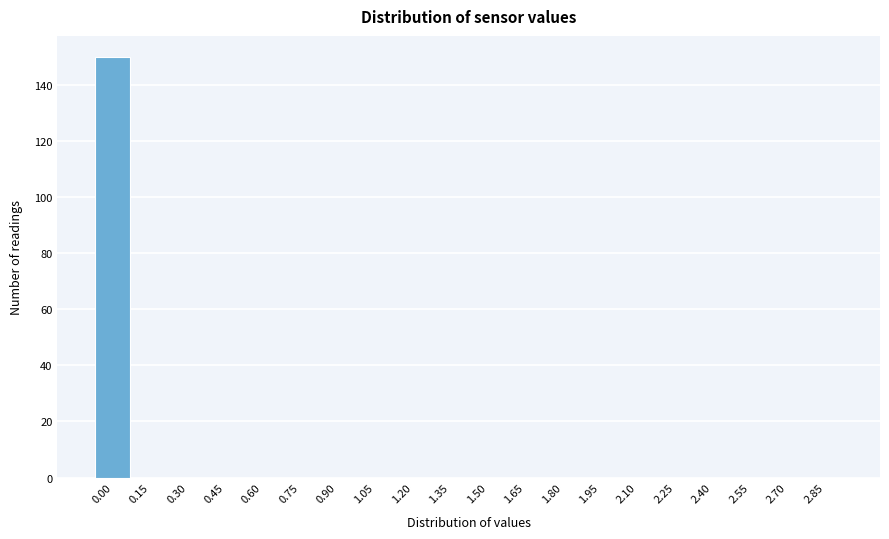

Reading left to right, extract all data points from this chart.

0.00=150	0.15=0	0.30=0	0.45=0	0.60=0	0.75=0	0.90=0	1.05=0	1.20=0	1.35=0	1.50=0	1.65=0	1.80=0	1.95=0	2.10=0	2.25=0	2.40=0	2.55=0	2.70=0	2.85=0